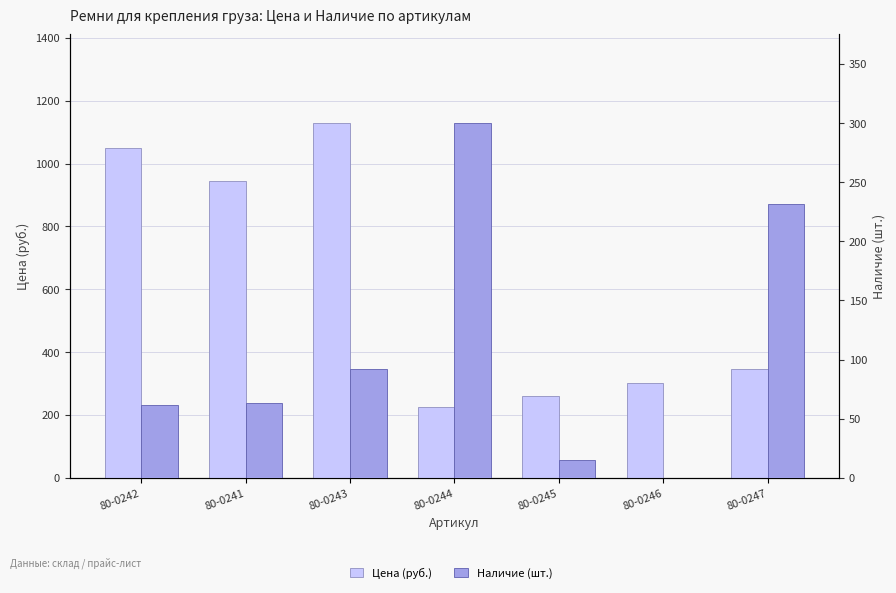

What position from the right is 80-0241?

6